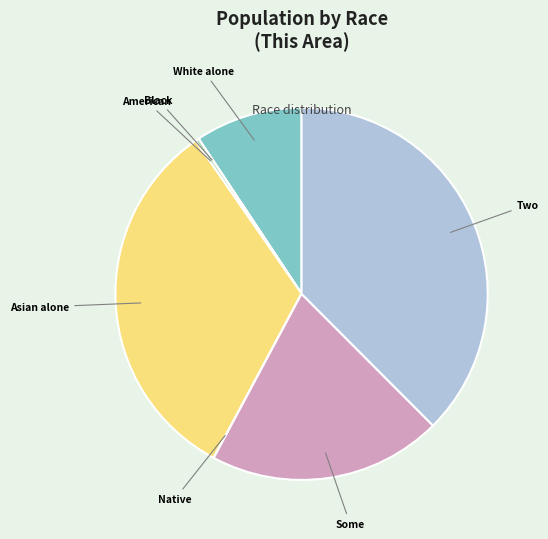

Does any single category account for the majority?

No